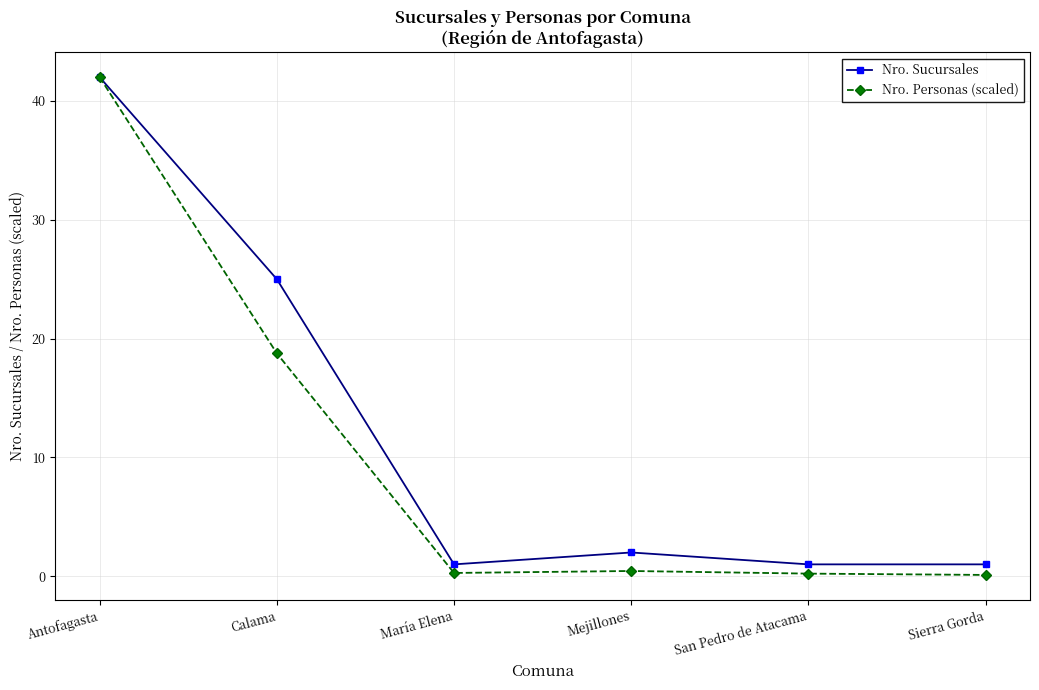

At which category does Nro. Sucursales reach its first local peak?

Mejillones